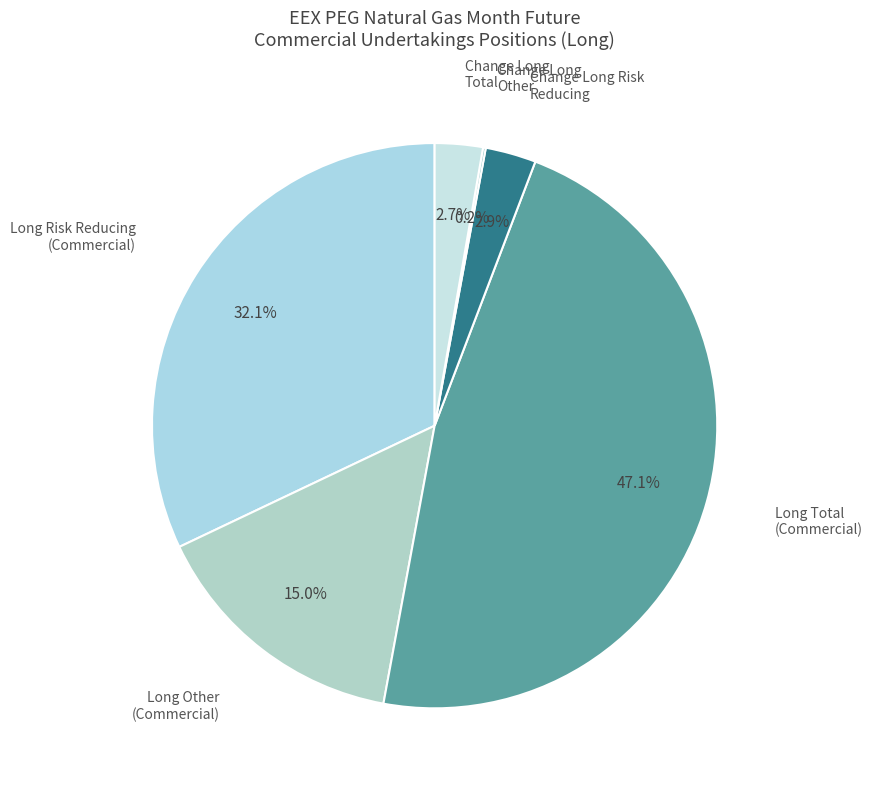

Is there a majority slice in this chart?

No